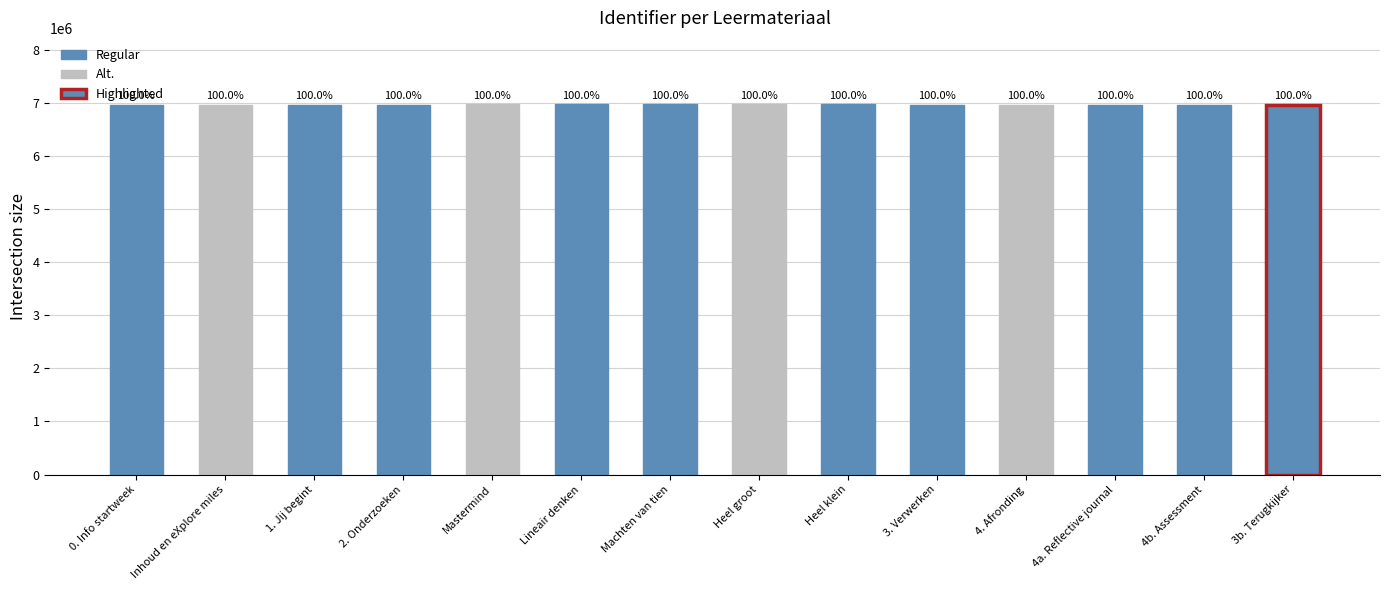

Are the bars horizontal?

No